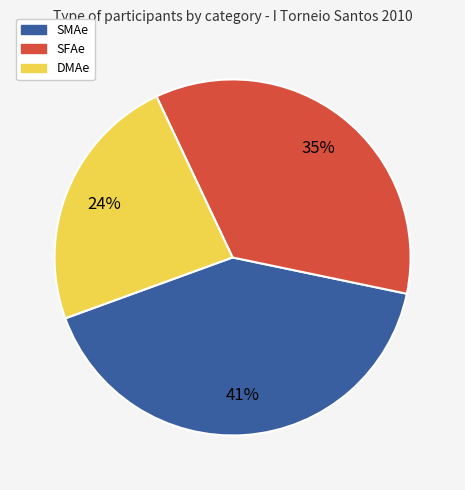

Is the sum of SFAe and DMAe greater than half?

Yes